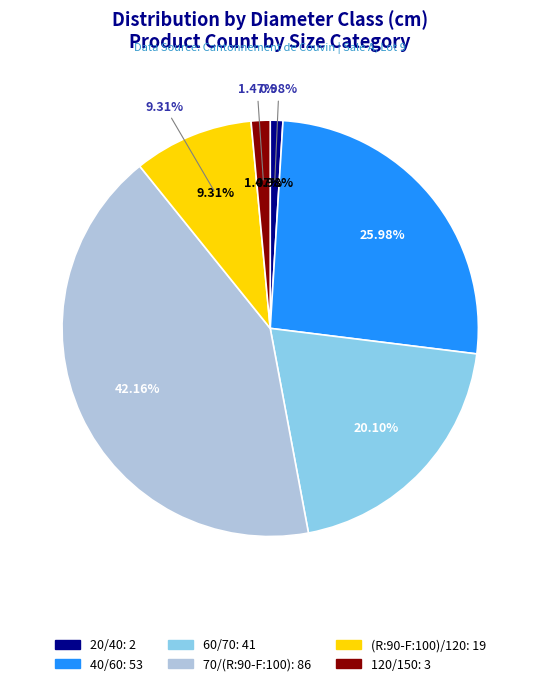

To the nearest percent, what is the average slice percentage?

17%